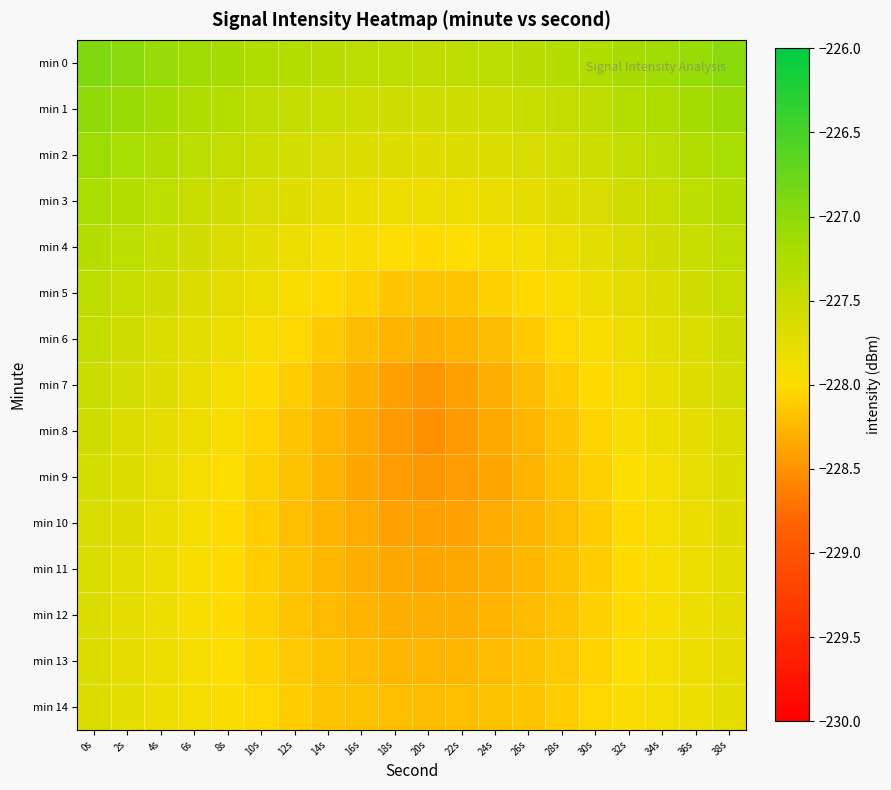

Which series has the widest spread of values?

min 7